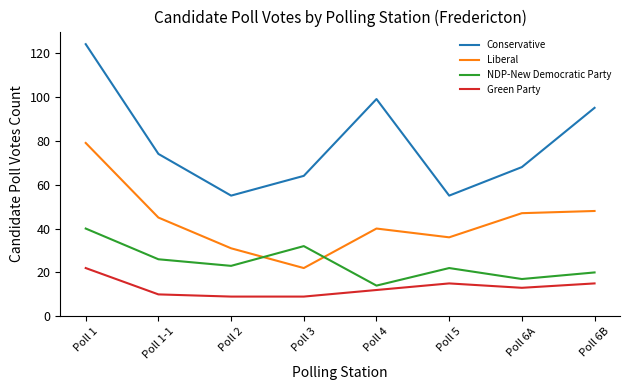

At Poll 1-1, list the series in order from largest to smallest.

Conservative, Liberal, NDP-New Democratic Party, Green Party